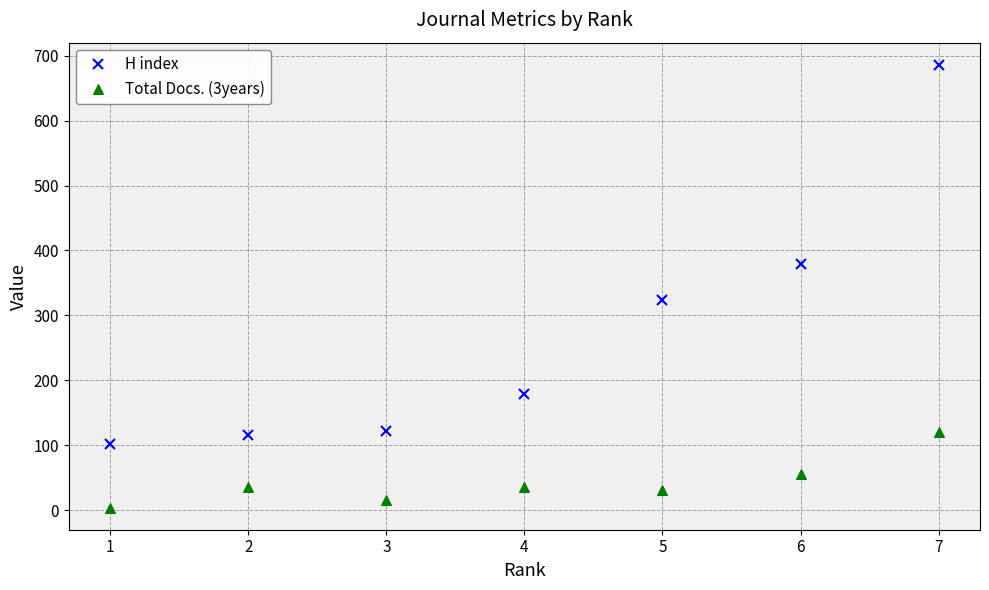

True or false: H index and Total Docs. (3years) intersect in this chart.

False